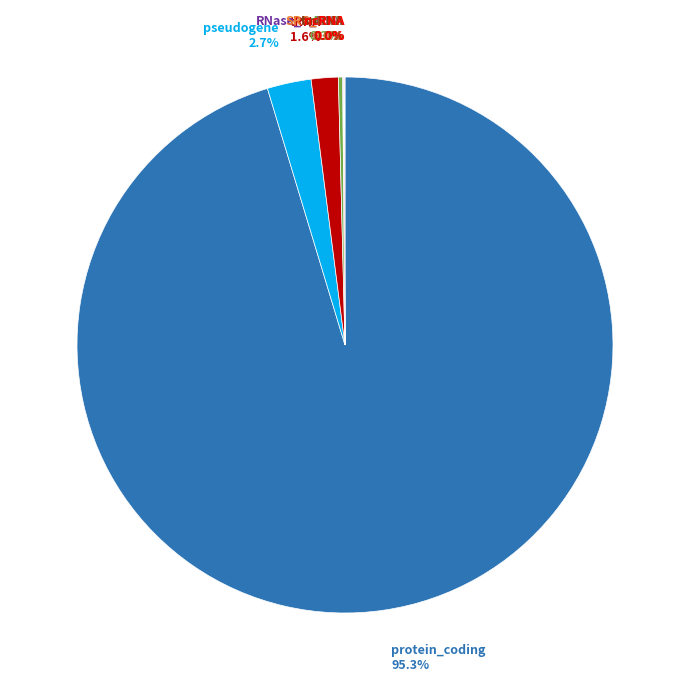

Is there a majority slice in this chart?

Yes